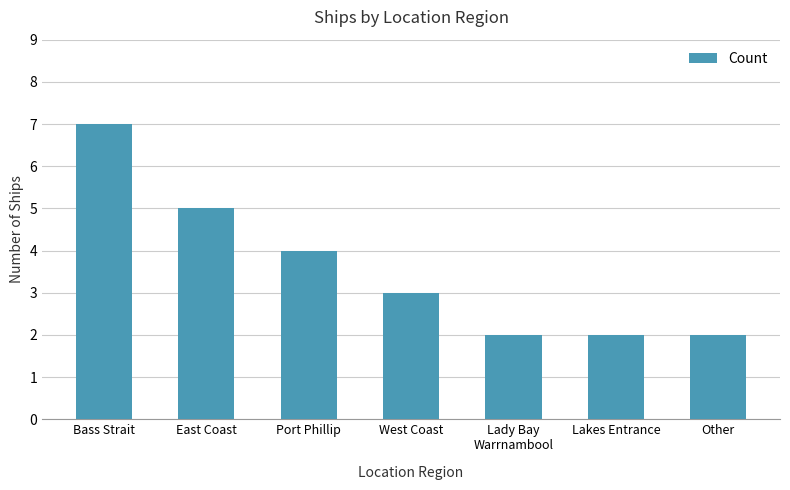

Which category has the highest value across all series?

Bass Strait